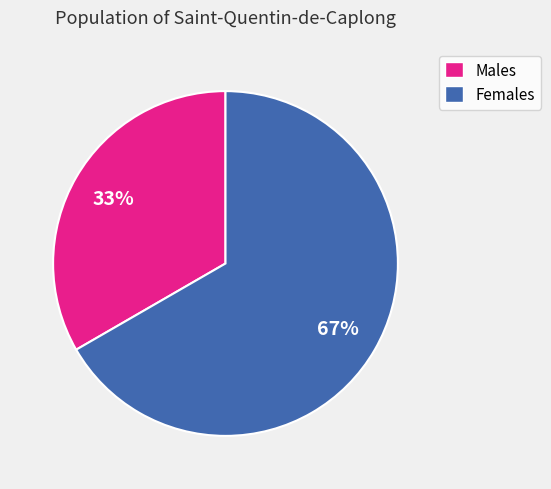

Approximately how many times larger is the value at Males compared to Females?

0.5